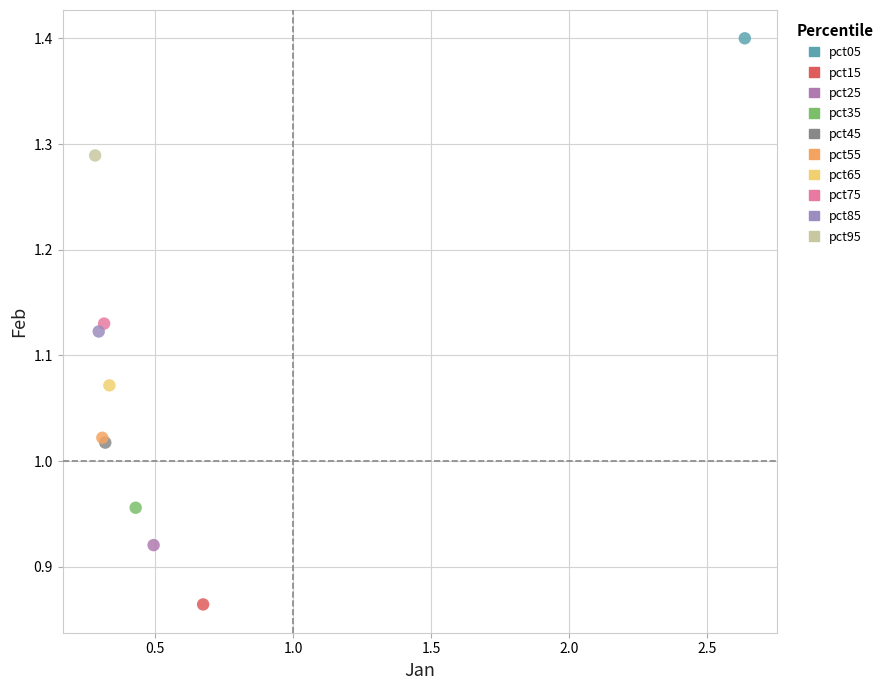

What are all the series names shown in the legend?

pct05, pct15, pct25, pct35, pct45, pct55, pct65, pct75, pct85, pct95